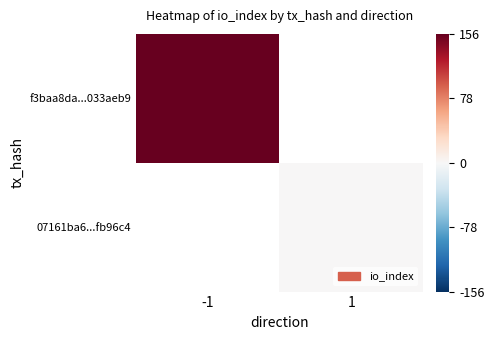

At which label does f3baa8da...033aeb9 reach its peak?

-1